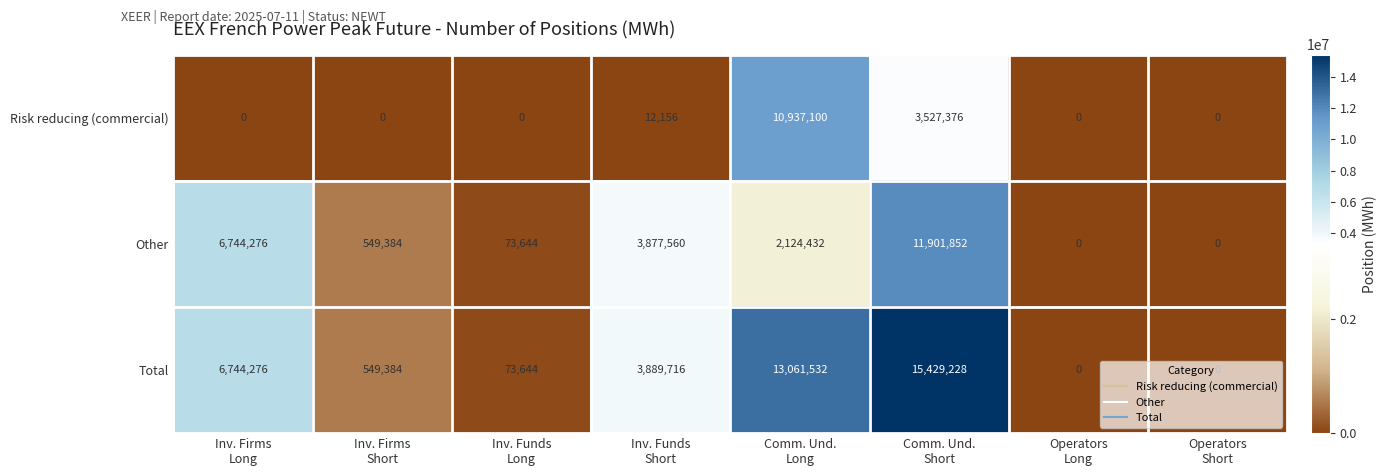

At which category does the chart reach its peak across all series?

Comm. Und.
Short